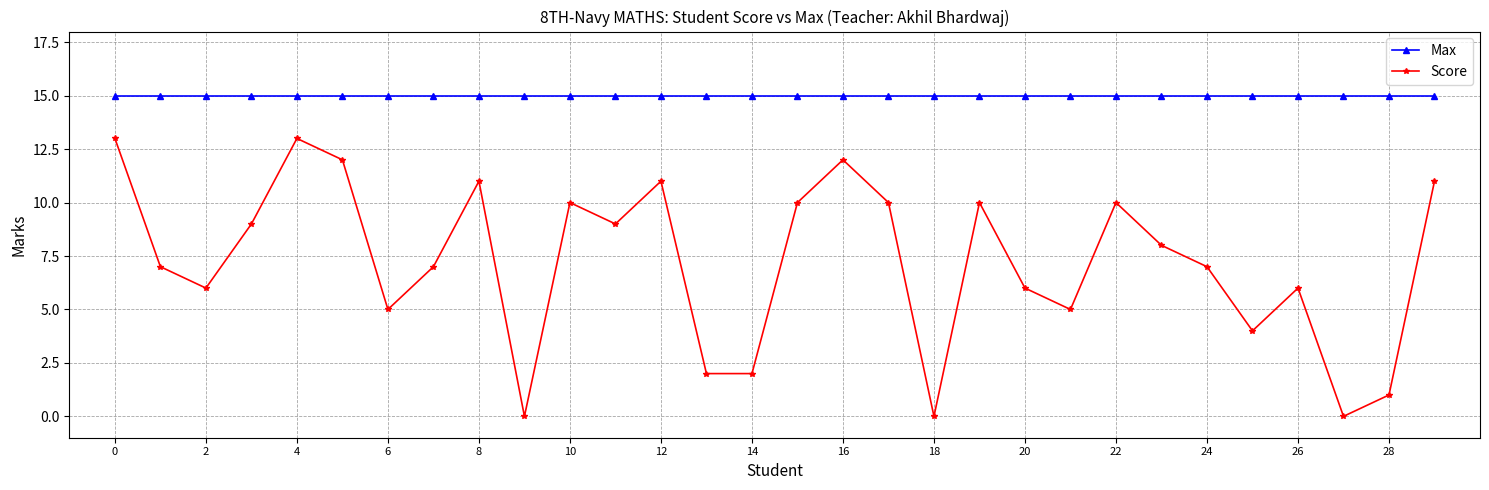

Reading left to right, what are all the values shown in this chart?

Max: 15	15	15	15	15	15	15	15	15	15	15	15	15	15	15	15	15	15	15	15	15	15	15	15	15	15	15	15	15	15
Score: 13	7	6	9	13	12	5	7	11	0	10	9	11	2	2	10	12	10	0	10	6	5	10	8	7	4	6	0	1	11